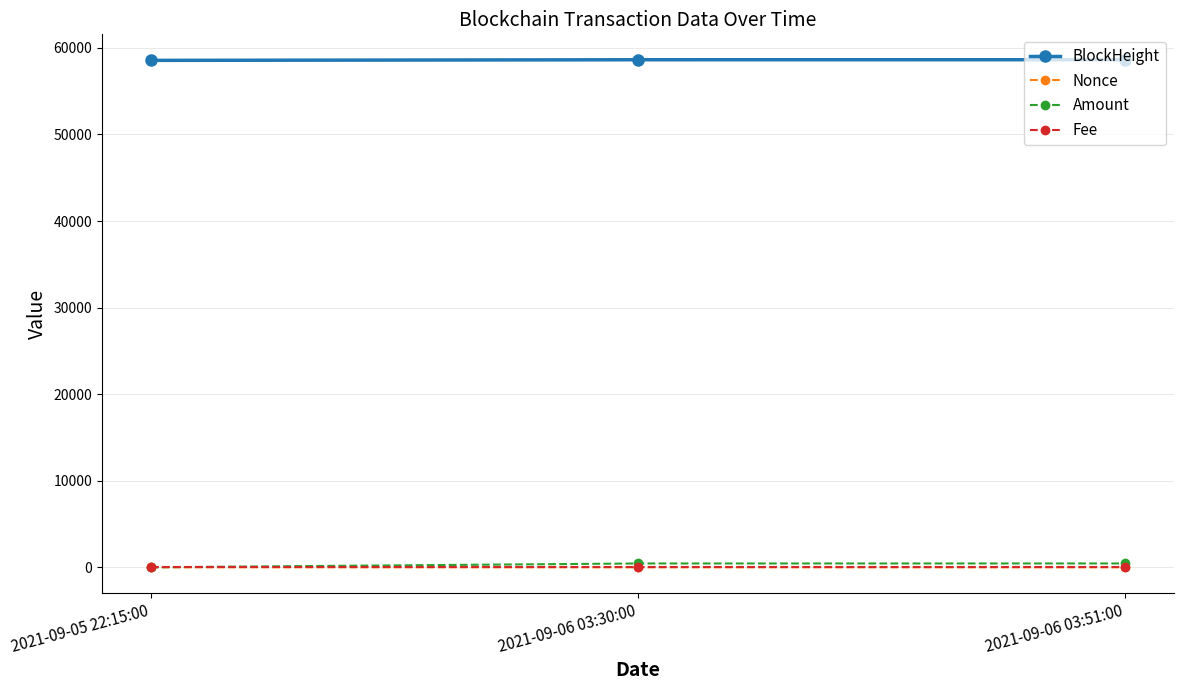

What are all the series names shown in the legend?

BlockHeight, Nonce, Amount, Fee